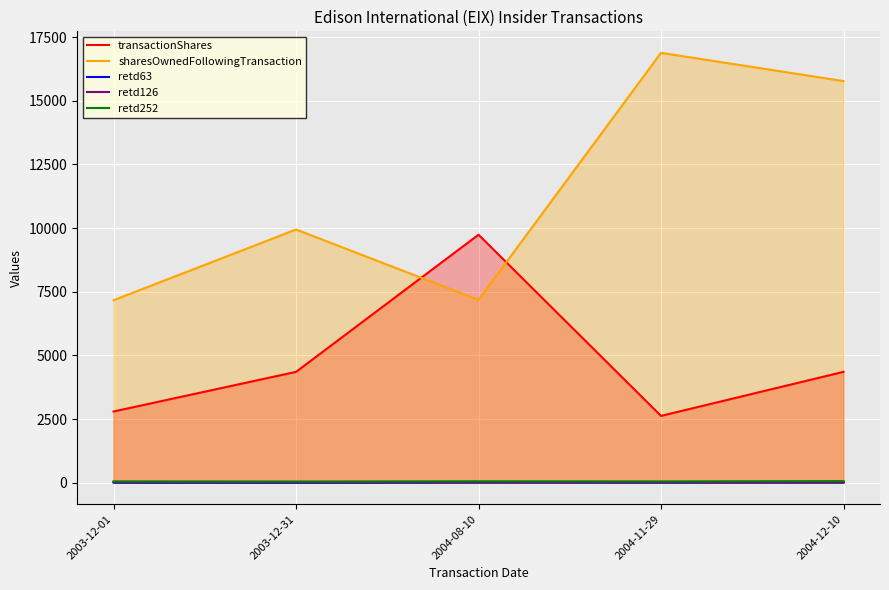

How many data points in retd126 are above 22?

2